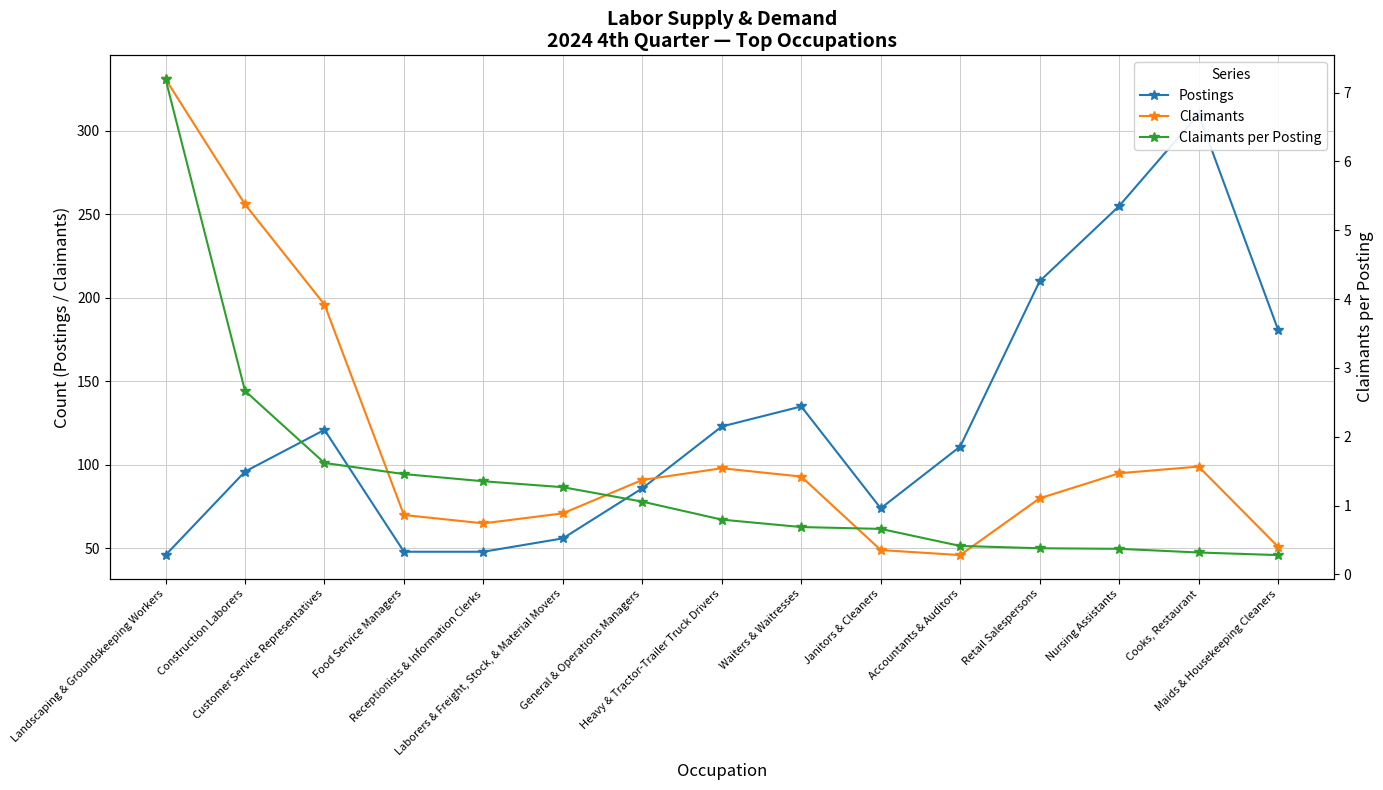

At which label does Postings reach its minimum?

Landscaping & Groundskeeping Workers